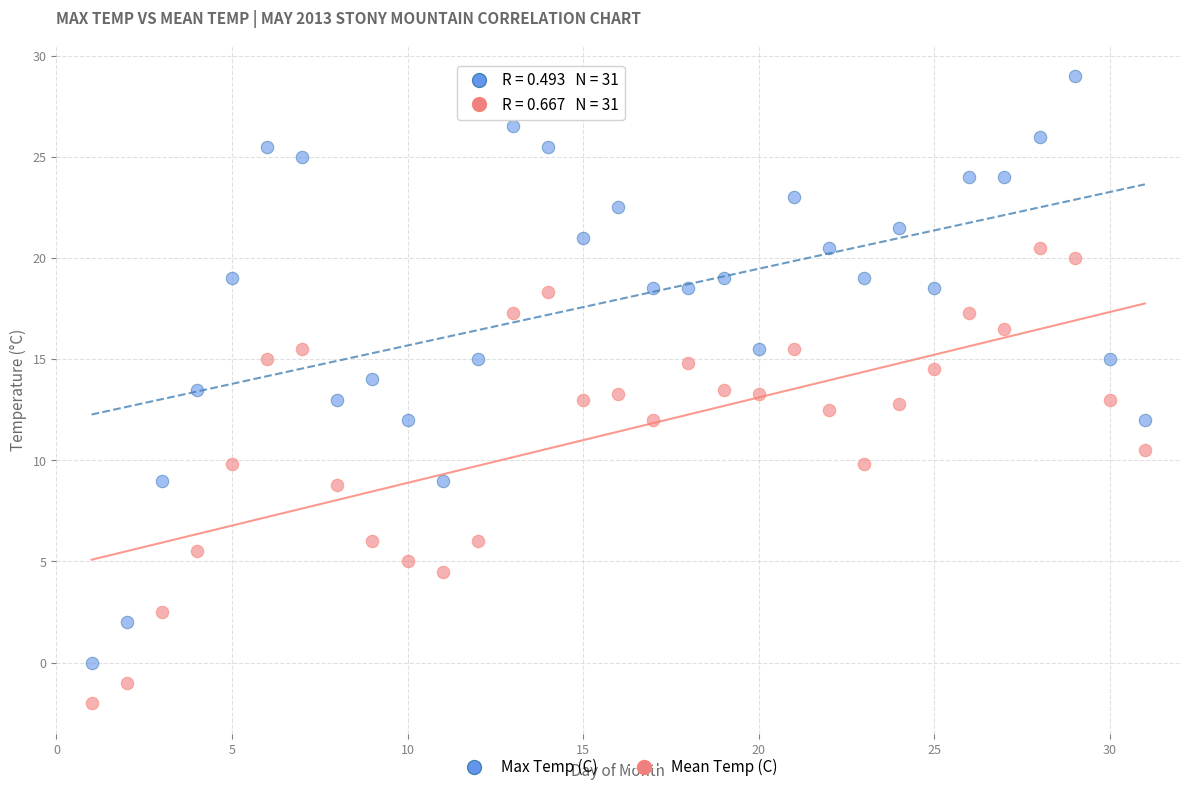

Which series contains the lowest Y value?

Mean Temp (C)